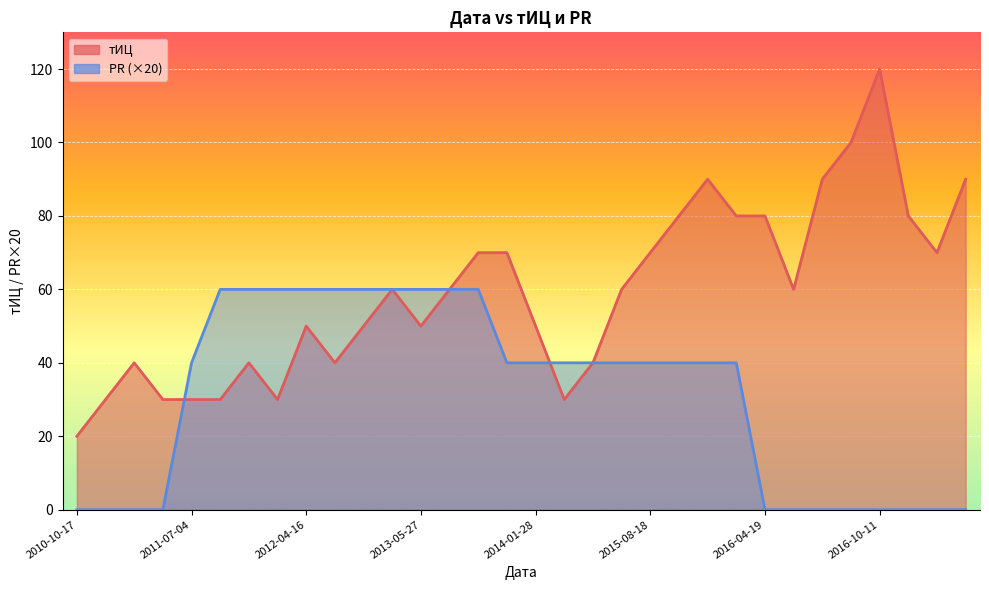

True or false: тИЦ and PR cross at least once.

True